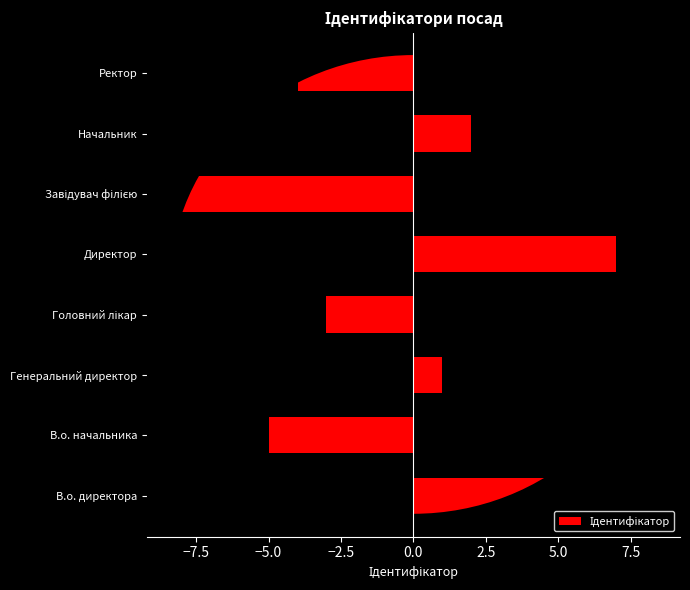

Between Генеральний директор and Головний лікар, which is larger?

Головний лікар